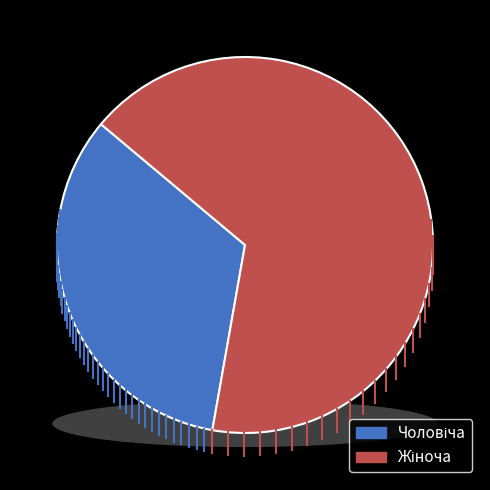

The Жіноча slice represents 67% of the pie. True or false?

True